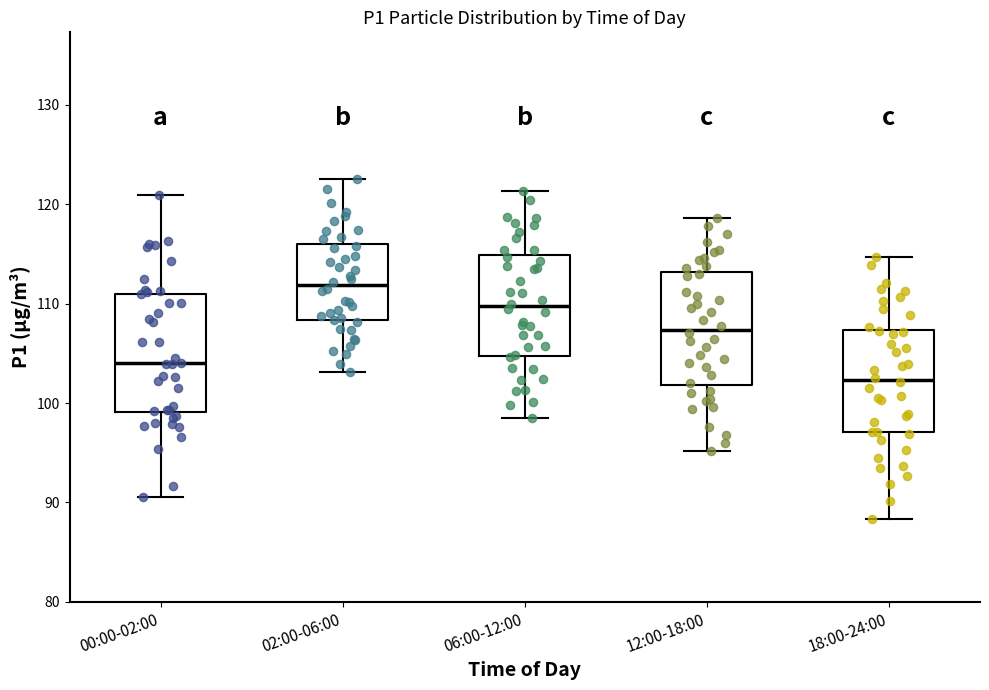

Reading left to right, read every box against the y-axis: the position of its median line, the range the box covers, and the ends of its whiskers. The values are not printed on the chart, so give them approximately, as read against the axis.

00:00-02:00: median 104, box 99 to 111, whiskers 91 to 121
02:00-06:00: median 112, box 108 to 116, whiskers 103 to 123
06:00-12:00: median 110, box 105 to 115, whiskers 99 to 121
12:00-18:00: median 107, box 102 to 113, whiskers 95 to 119
18:00-24:00: median 102, box 97 to 107, whiskers 88 to 115